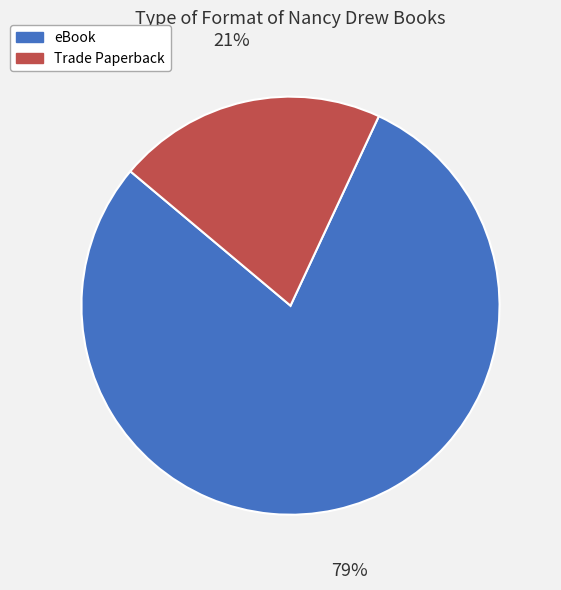

To the nearest percent, what is the combined percentage of Trade Paperback and eBook?

100%